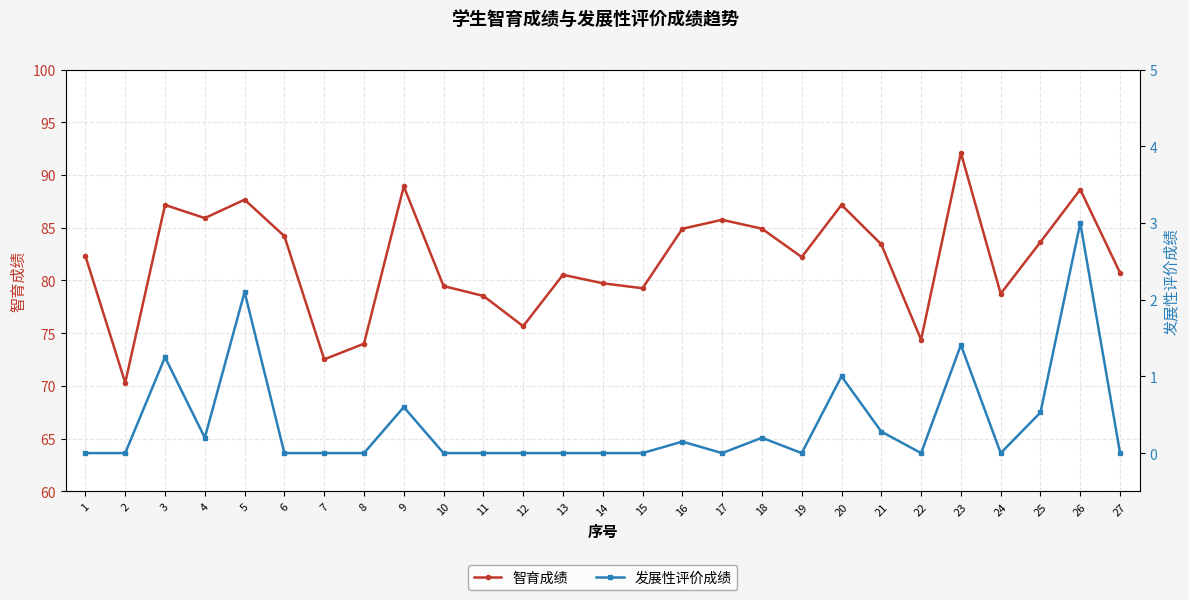

What is the maximum value shown in the chart?

92.1